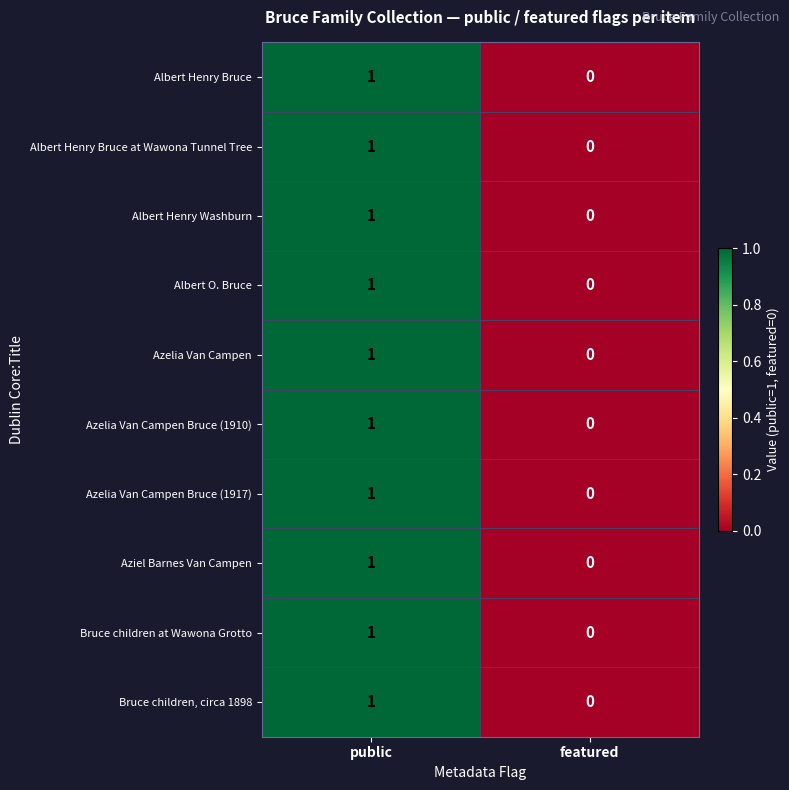

At which category is the sum across all series the highest?

public